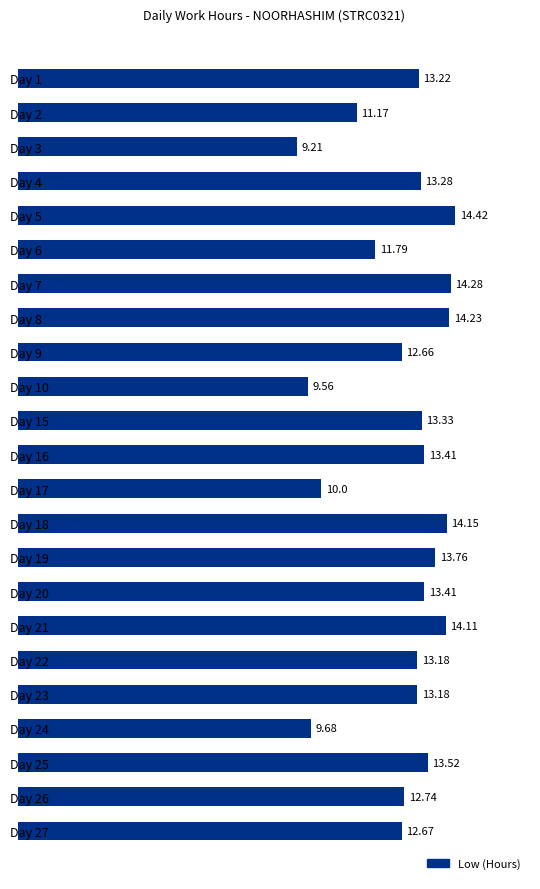

Does the chart contain any negative values?

No